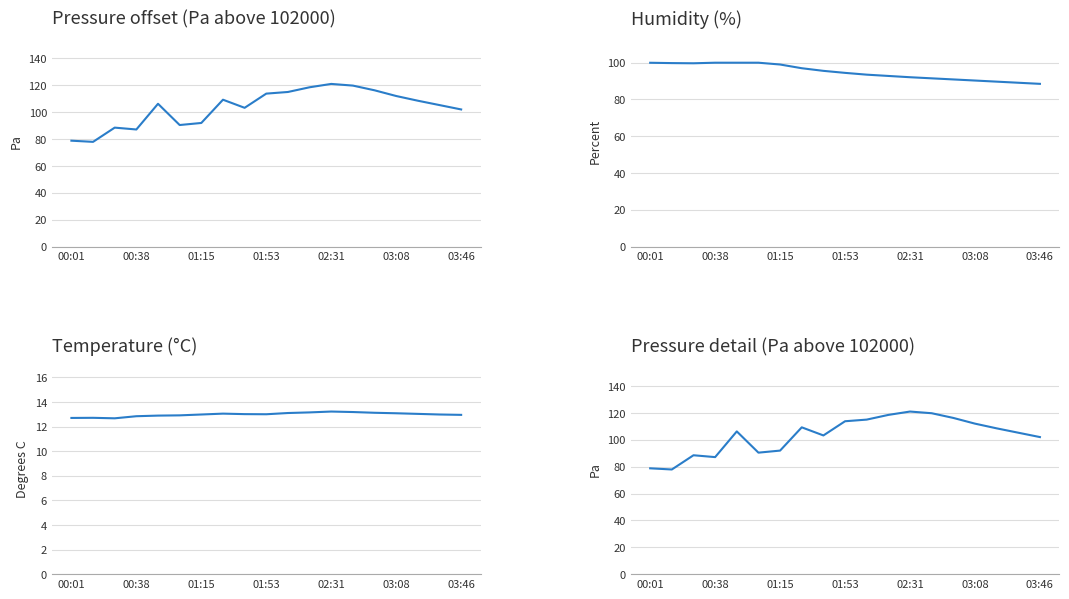

What is the spread (max minus min) of values at 00:38?

87.1